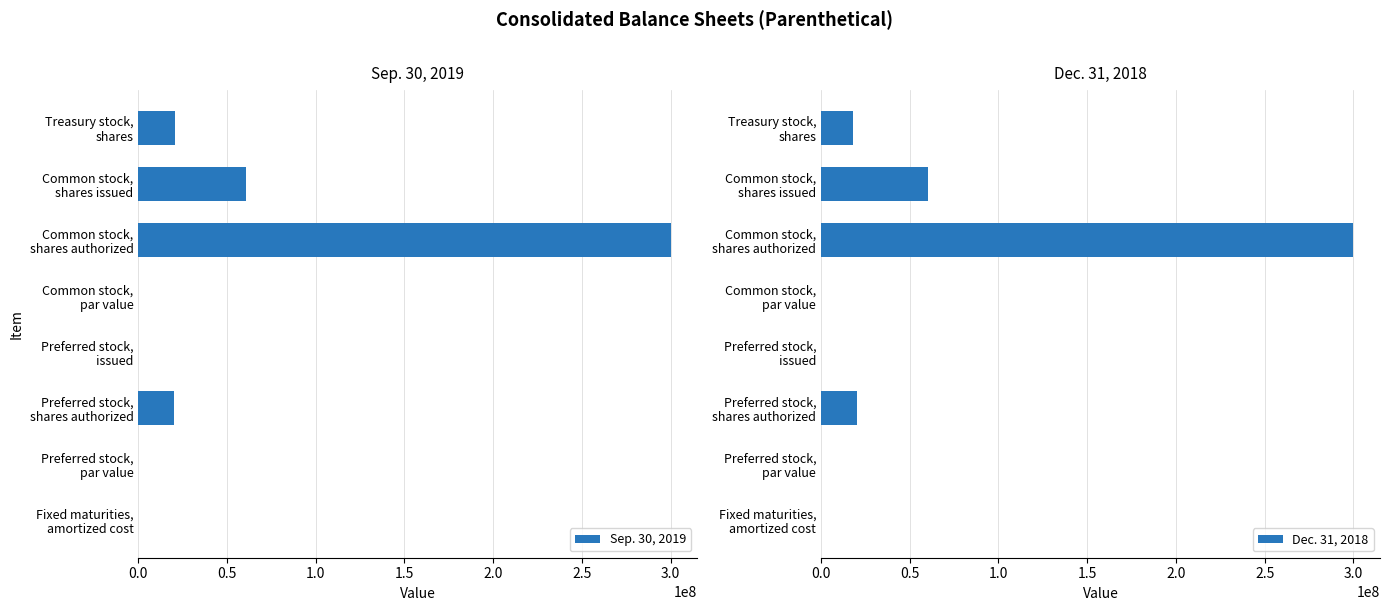

What is the sum of all Dec. 31, 2018 values?

398706245.9